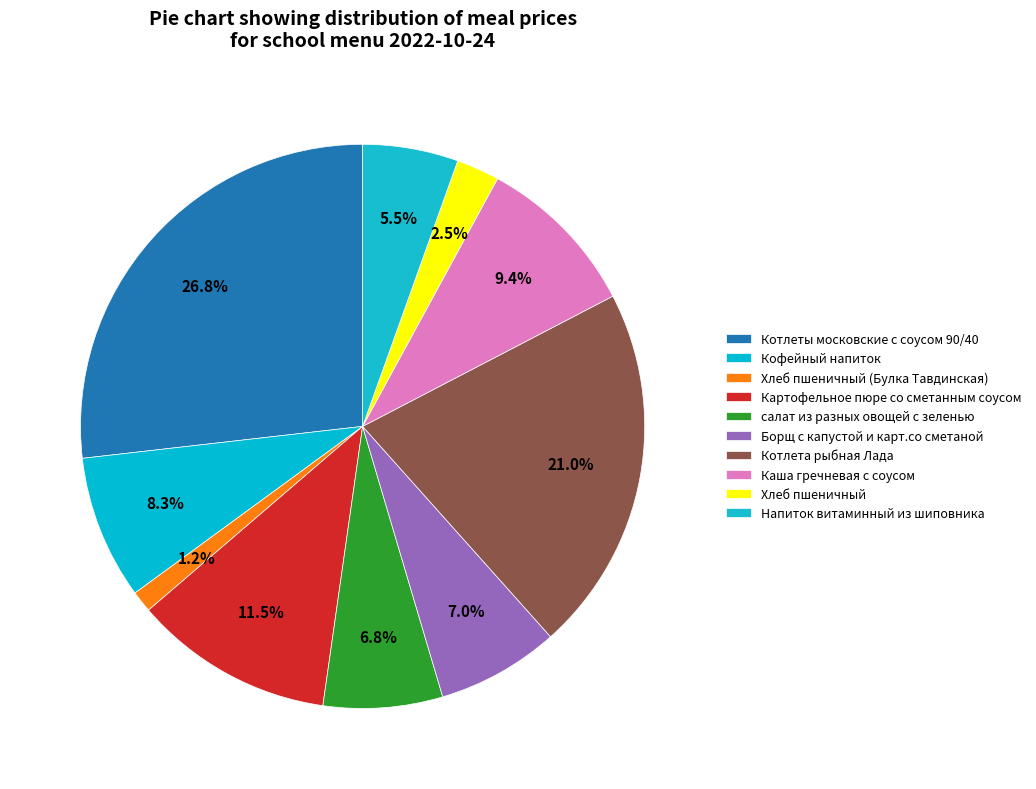

Is it true that Напиток витаминный из шиповника is 5% of the pie?

True